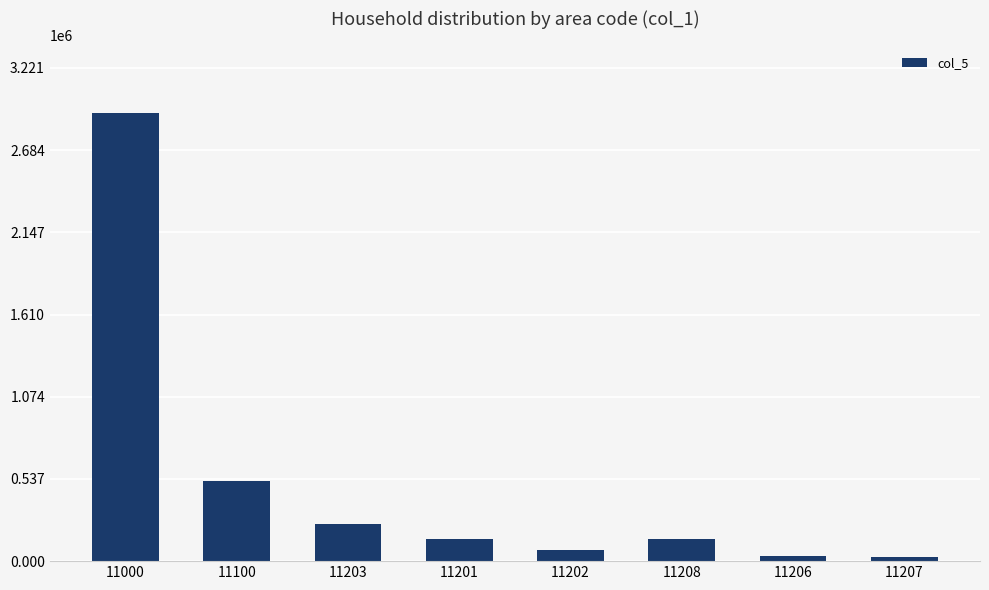

How many data points are less than 144248?

4